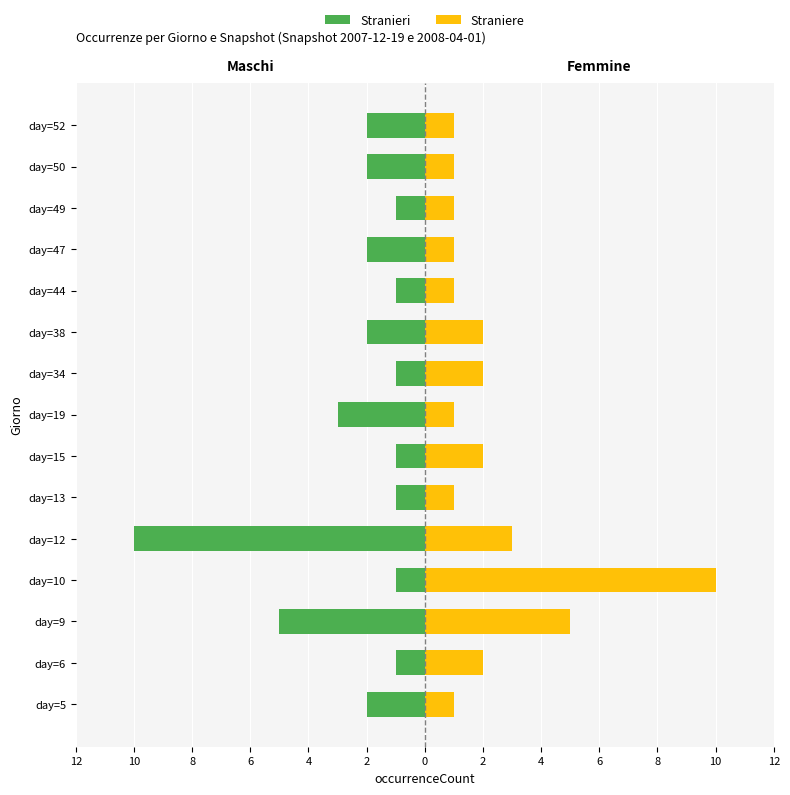

True or false: Maschi has a value of -1 at day=15.

False